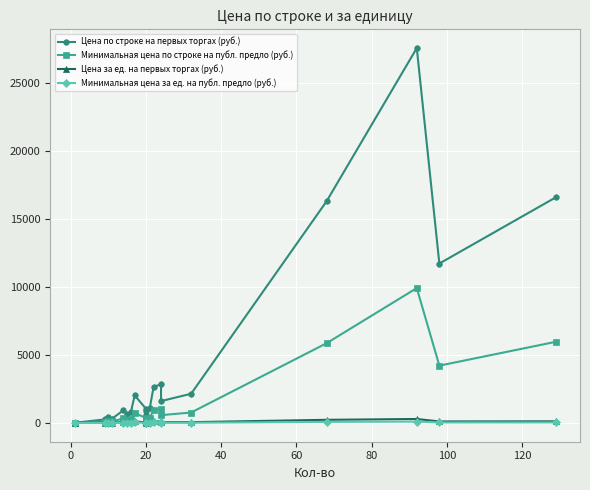

True or false: Цена за ед. на первых торгах (руб.) and Цена по строке на первых торгах (руб.) intersect in this chart.

False